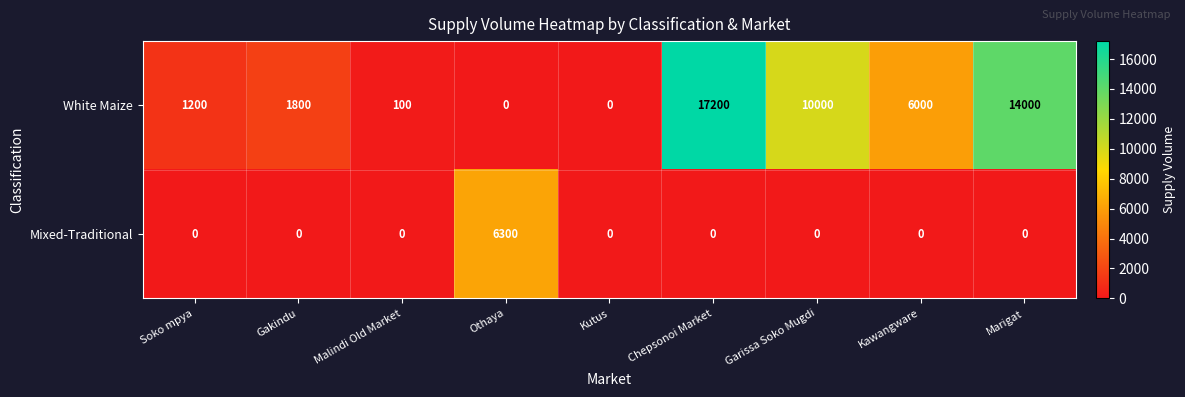

List the series in order of their overall mean, lowest first.

Mixed-Traditional, White Maize